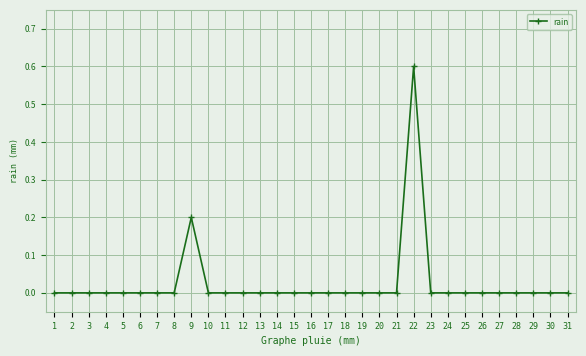

Which label corresponds to the largest value in the chart?

22